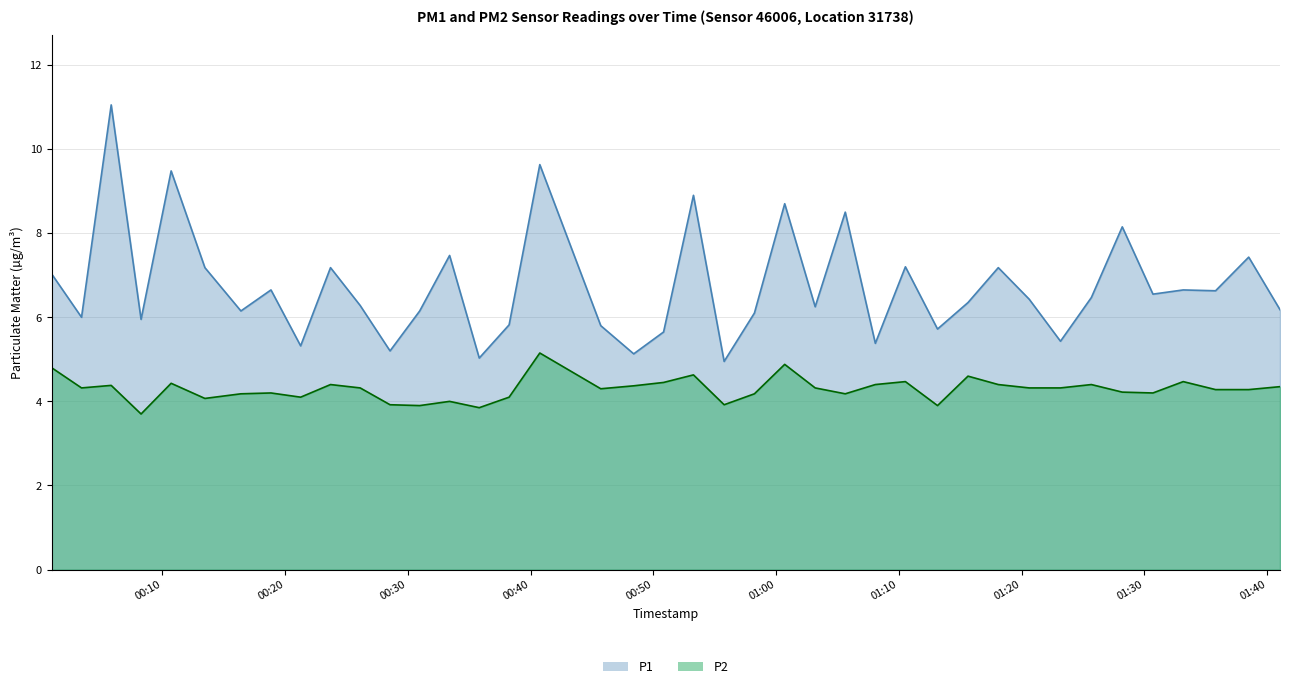

Where is the first local maximum for P1?

2022-08-16T00:05:50